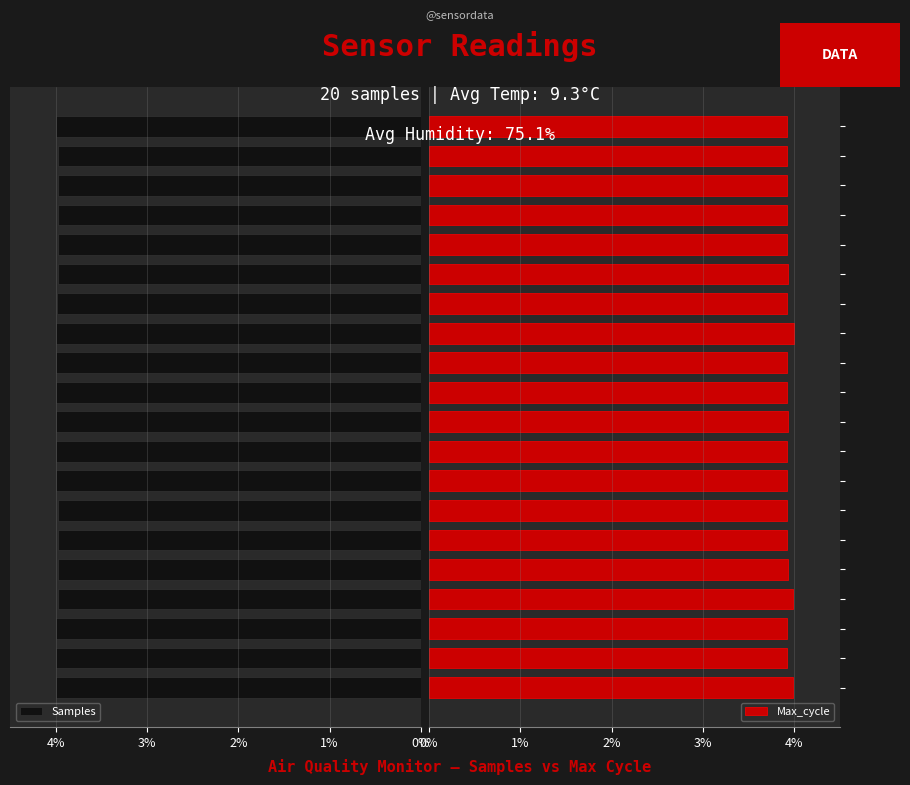

What is the value of the Samples bar at the 5th from the left?

4.0